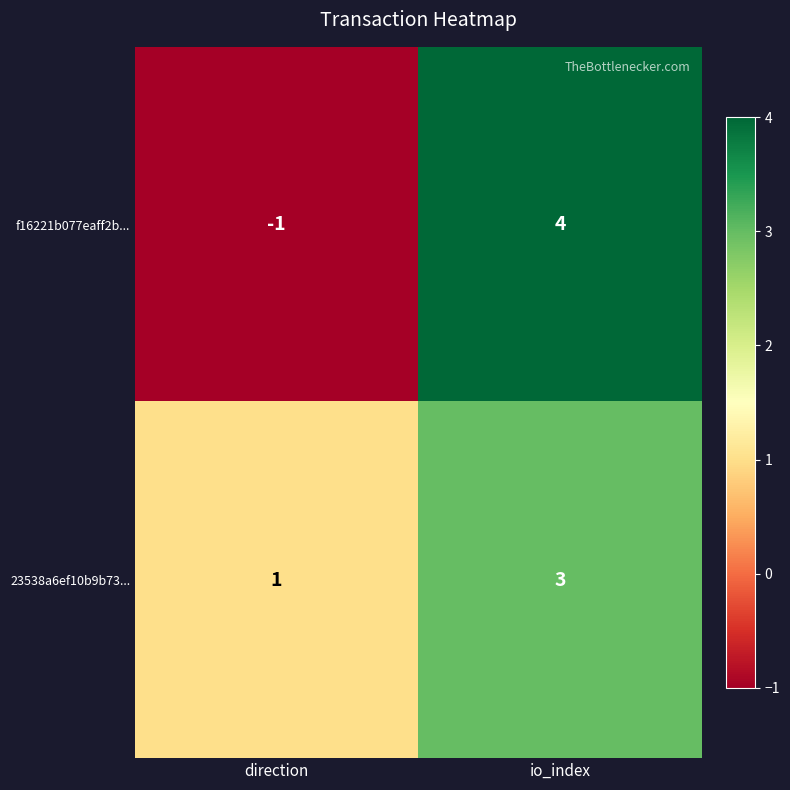

What is the sum of the f16221b077eaff2b... values at direction and io_index?

3